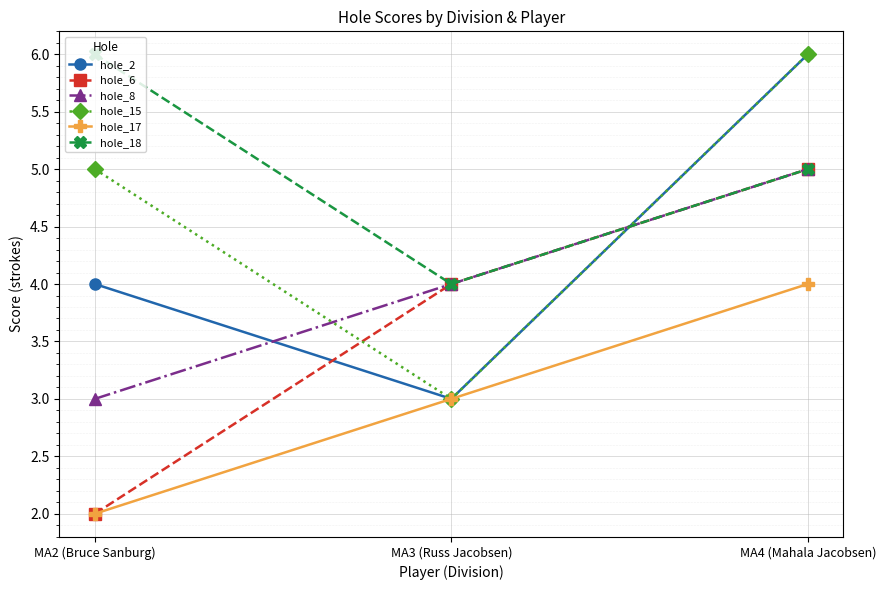

The value of hole_6 at MA4 (Mahala Jacobsen) is 8. True or false?

False